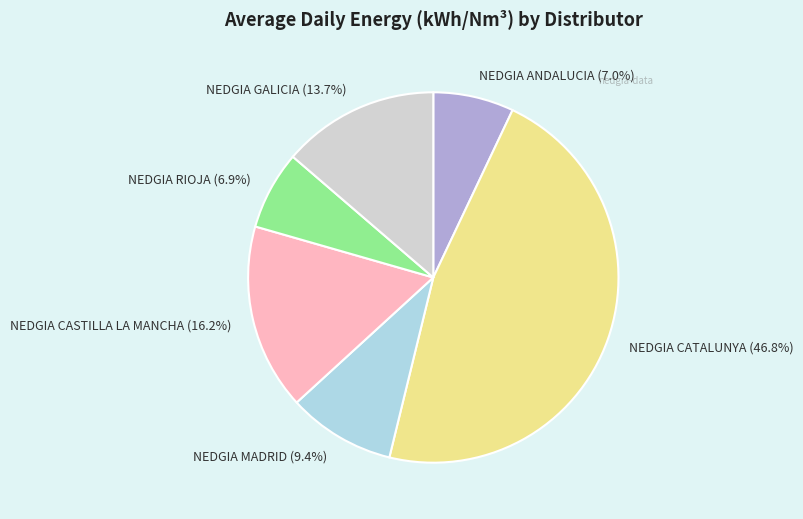

The NEDGIA CATALUNYA slice represents 2% of the pie. True or false?

False